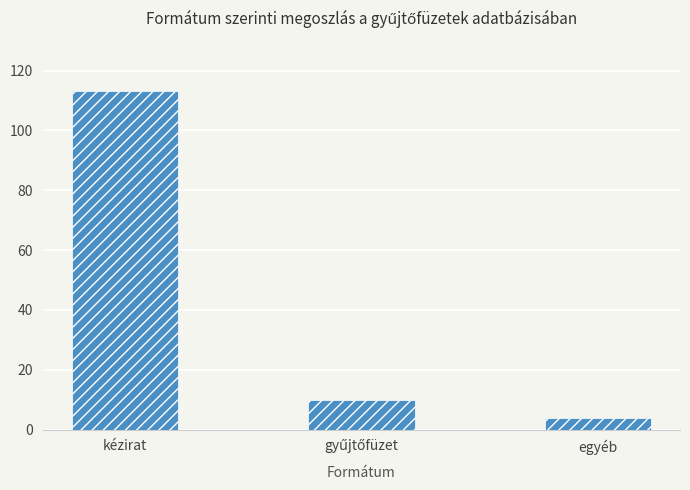

Which category has the lowest value across all series?

egyéb